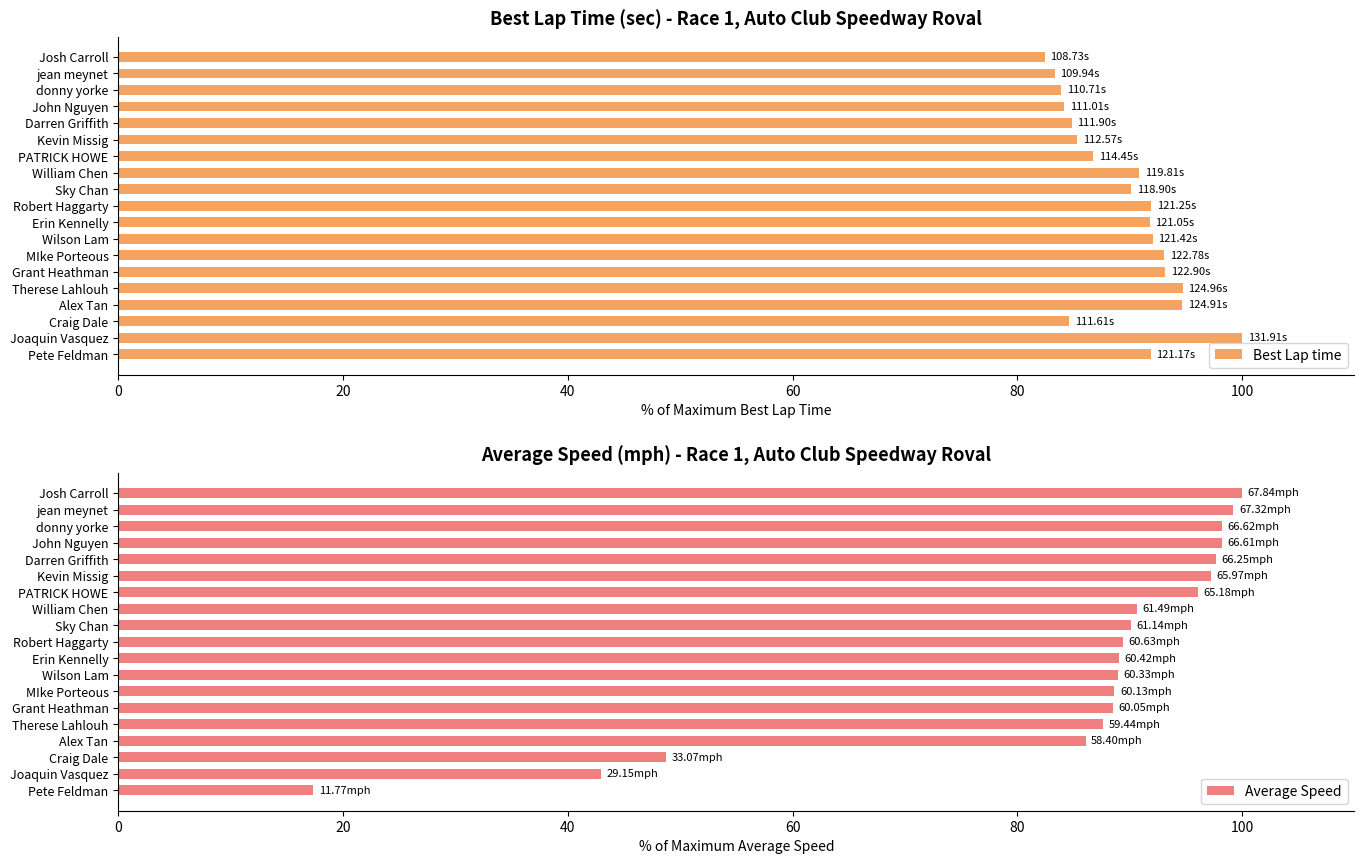

At 12, list the series in order from largest to smallest.

Best Lap time, Average Speed